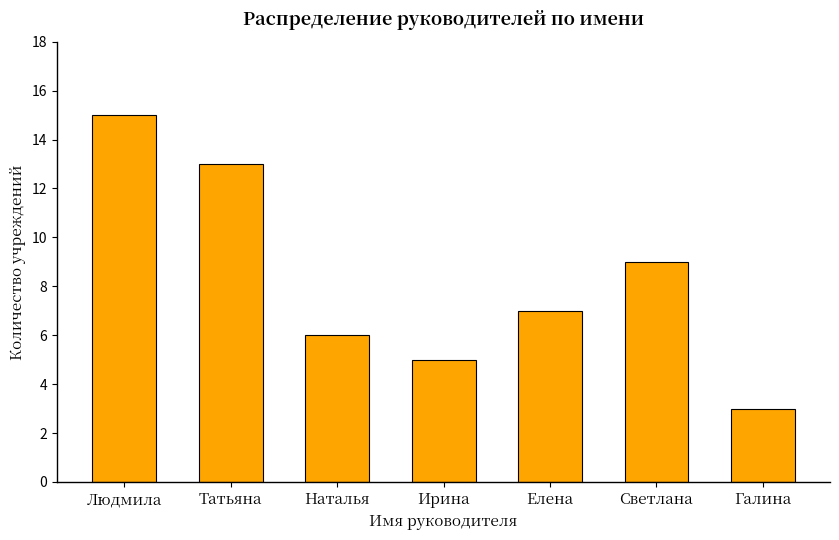

What is the greatest value displayed?

15